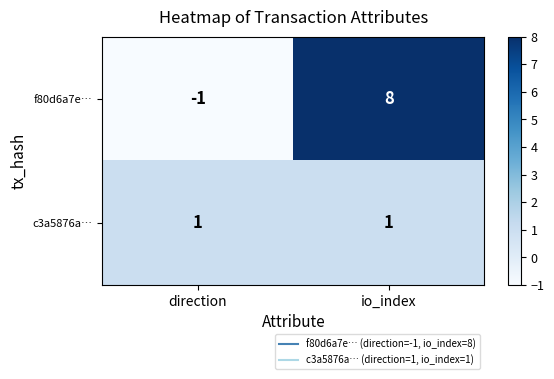

What is the smallest value displayed?

-1